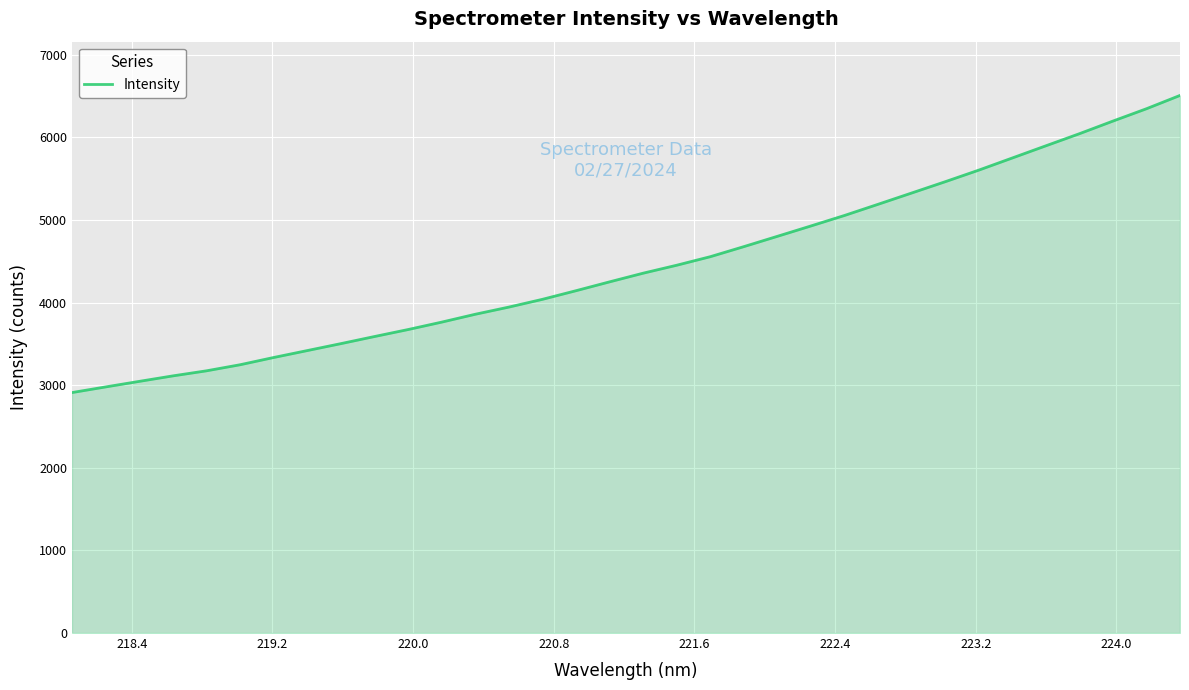

What is the maximum value shown in the chart?

6507.1